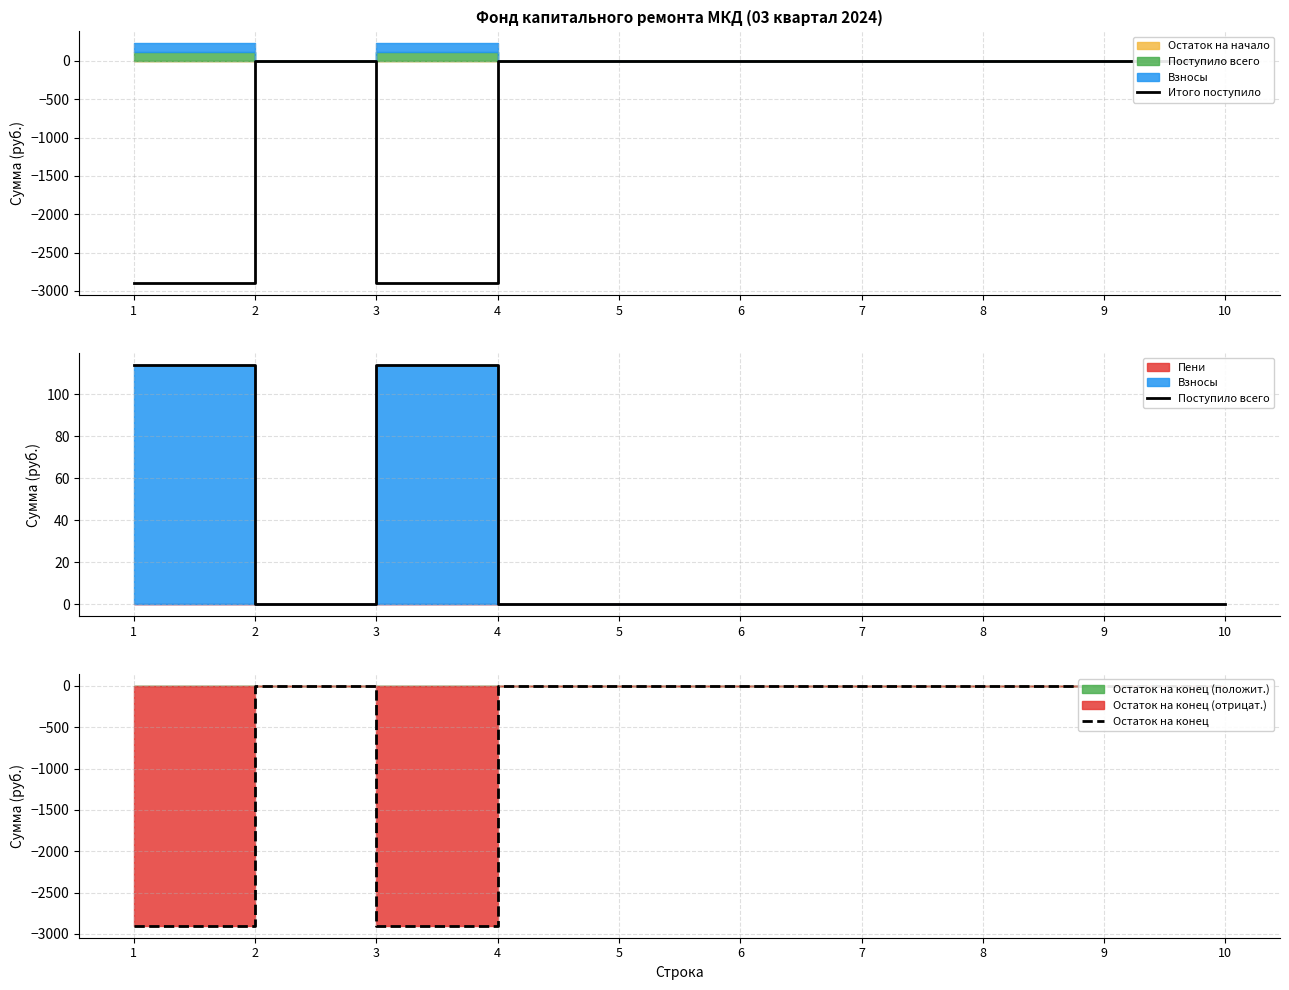

At which category does Остаток на конец reach its first local valley?

3